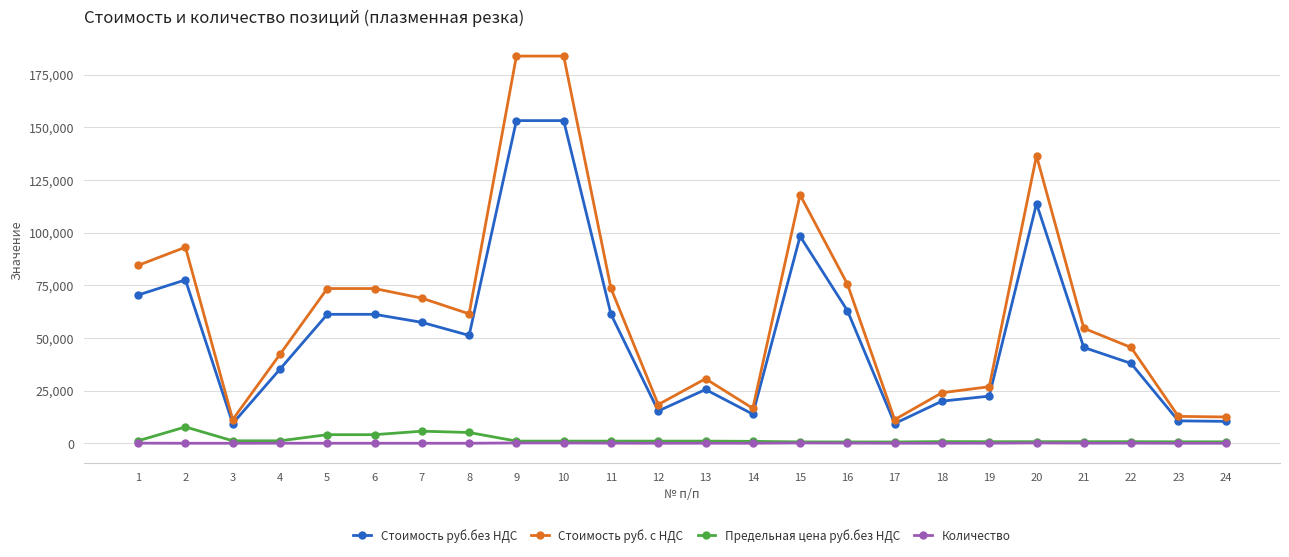

What is the total value across all series at 22?

84214.6